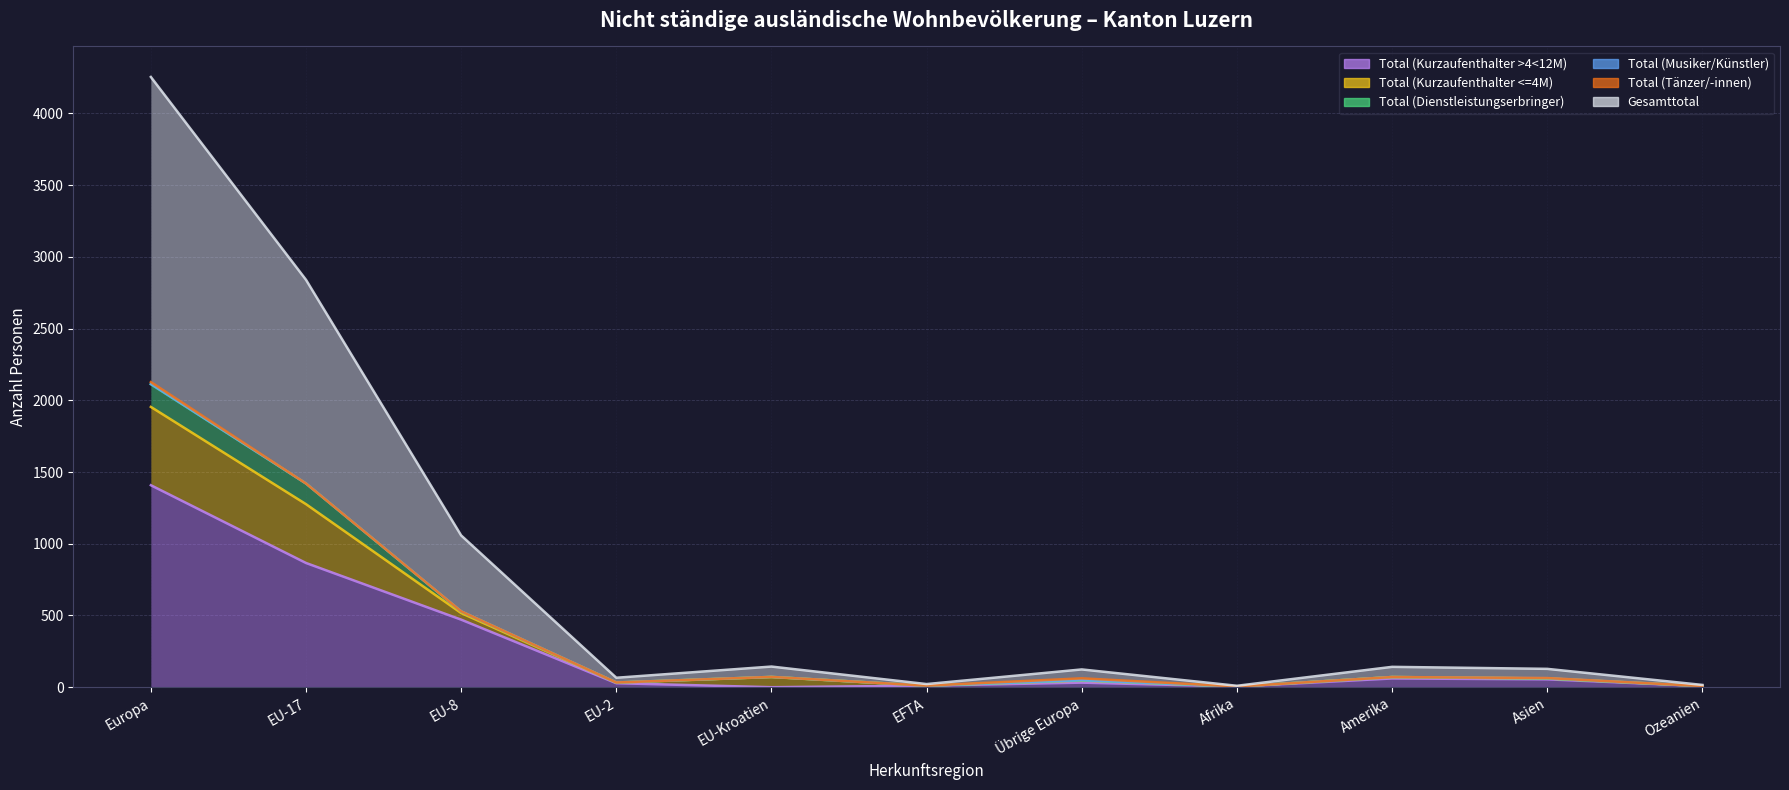

Does the chart display data point markers on the line(s)?

No